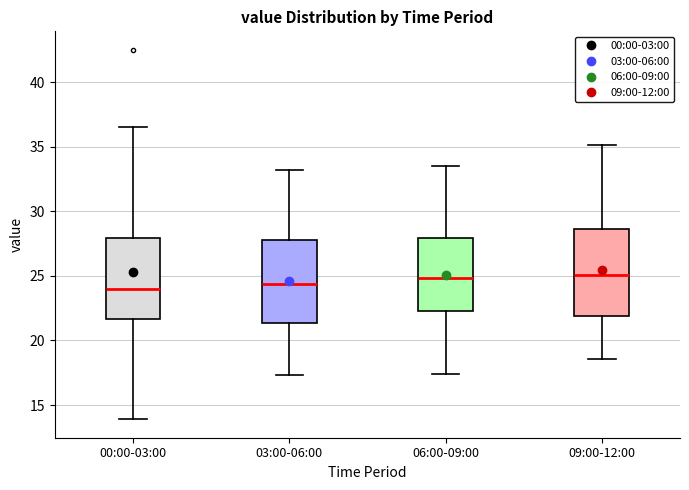

Where is the lower edge of the box for 00:00-03:00 on the y-axis? The values are not printed on the chart, so give them approximately, as read against the axis.

21.5